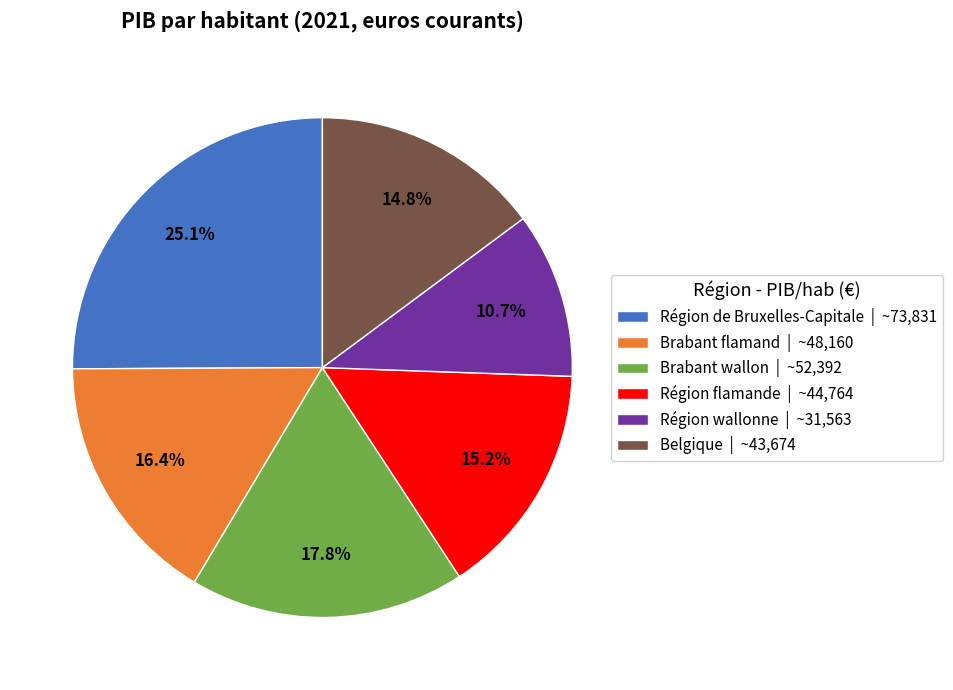

To the nearest percent, what is the average slice percentage?

17%